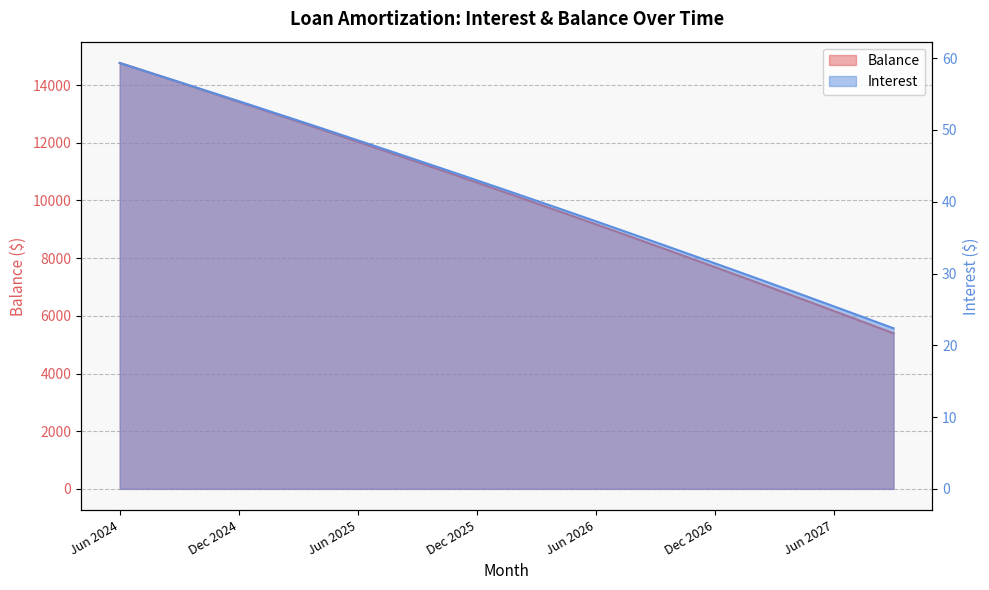

True or false: Balance and Interest cross at least once.

False